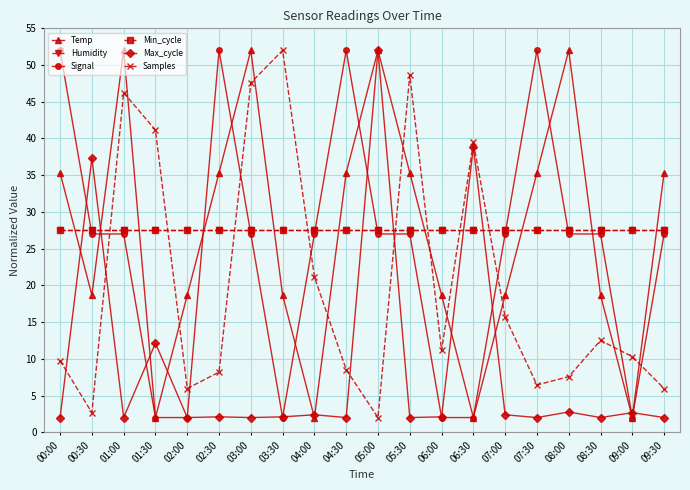

What are all the series names shown in the legend?

Temp, Humidity, Signal, Min_cycle, Max_cycle, Samples